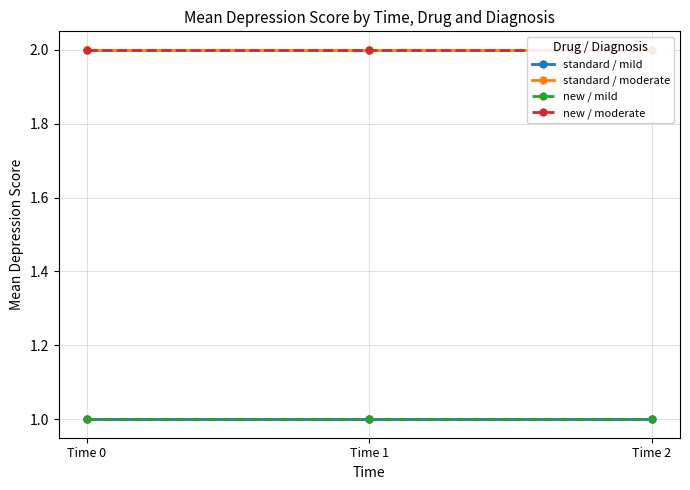

At which category is the sum across all series the highest?

Time 0